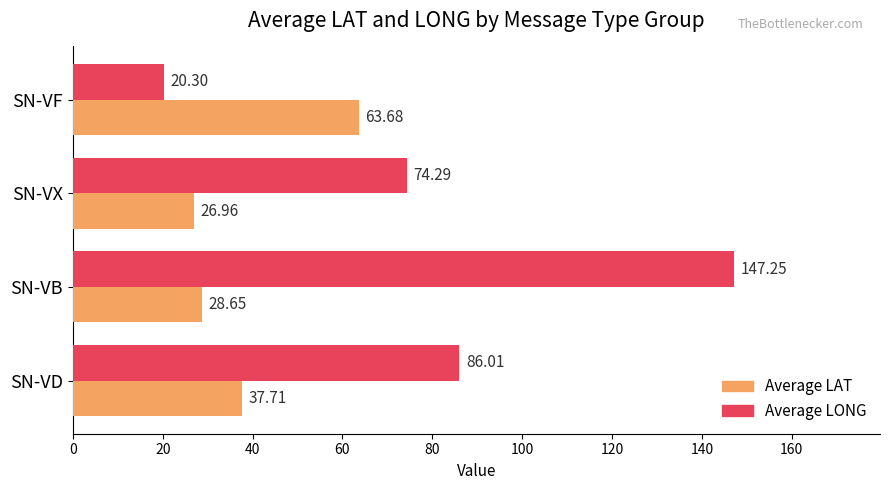

At how many categories does at least one series exceed 79?

2